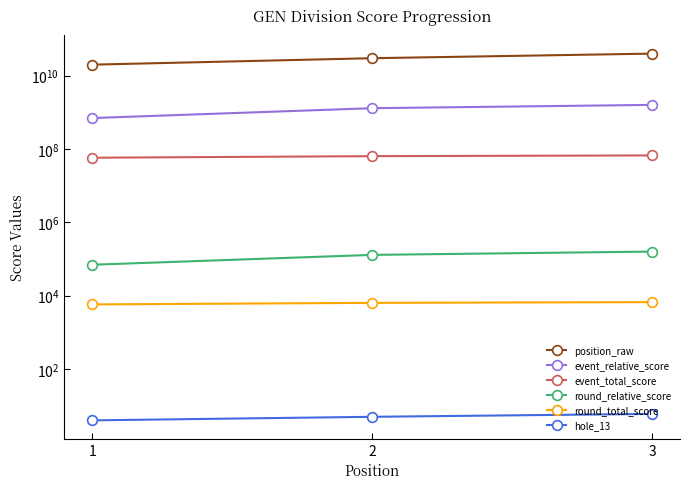

What is the difference between the highest and lowest values at 2?

29999999995